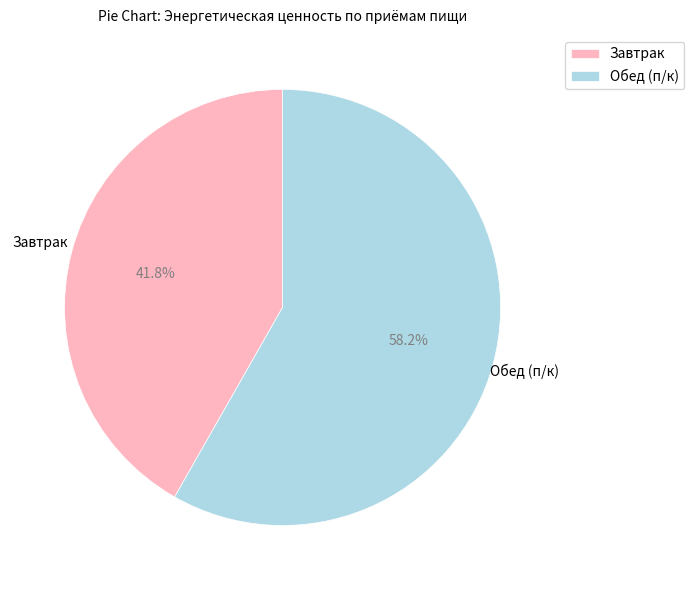

How many segments does this pie chart have?

2